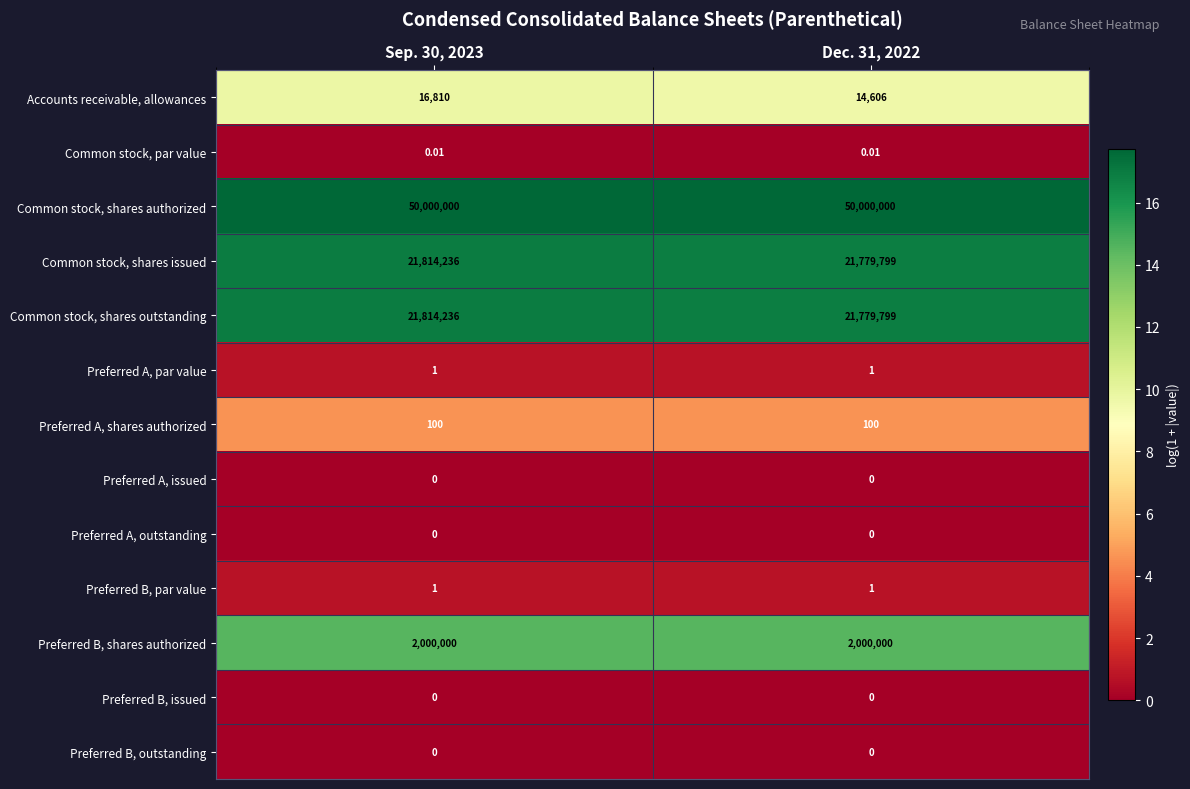

Which series has the largest total across all categories?

Common stock, shares authorized